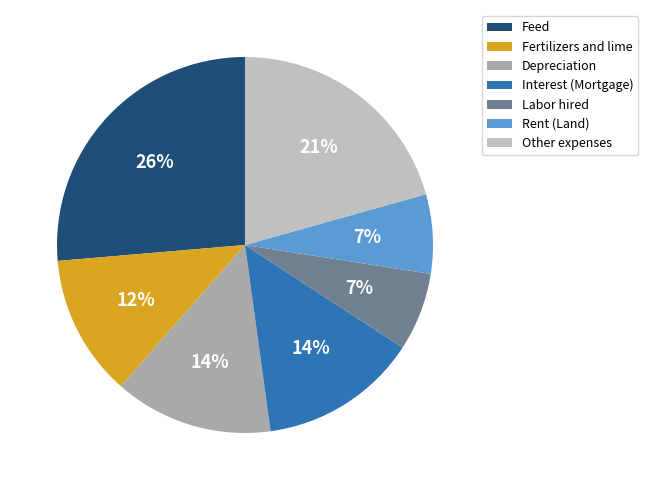

What is the ratio of the value at Feed to the value at Depreciation?

1.9